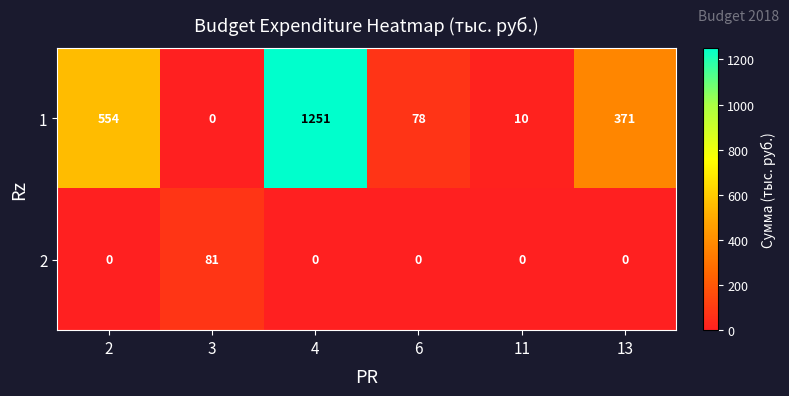

What is the total value across all series at 3?

81